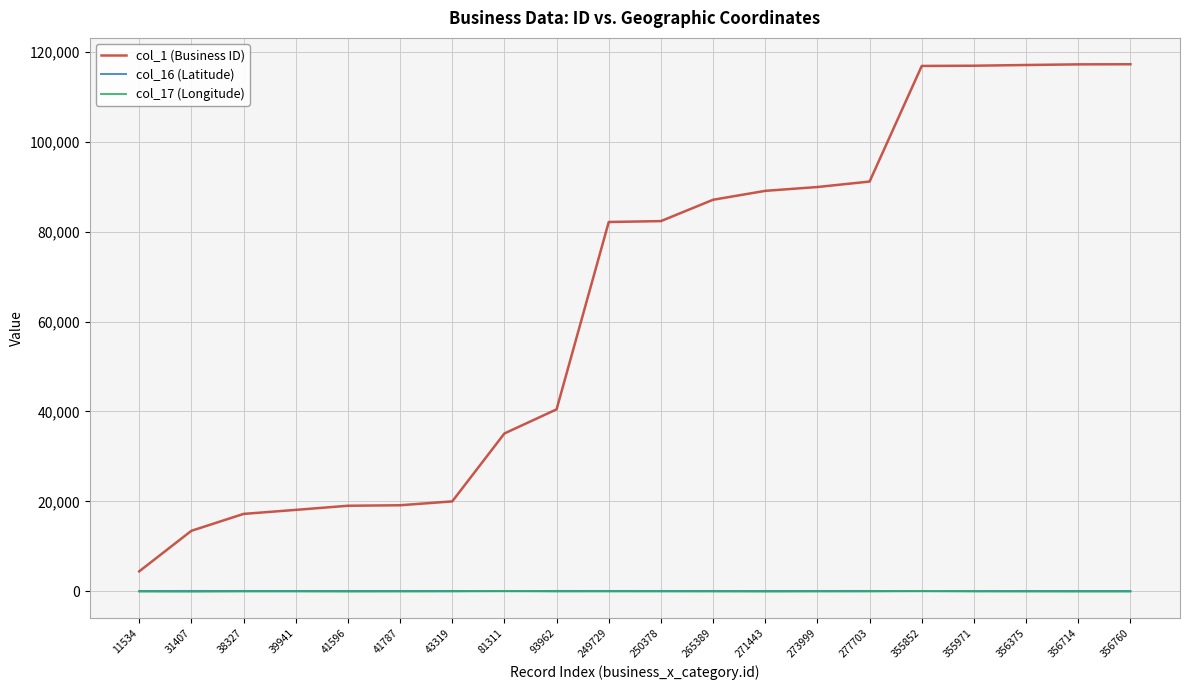

Is the value of col_16 (Latitude) at 271443 greater than the value of col_1 (Business ID) at 356760?

No